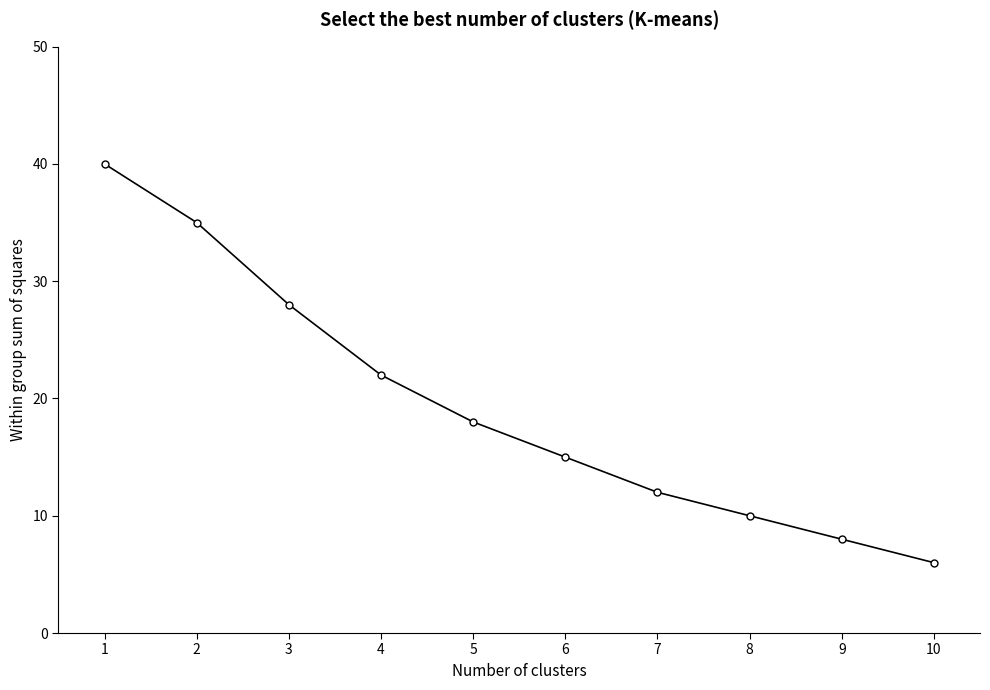

What is the minimum value shown in the chart?

6